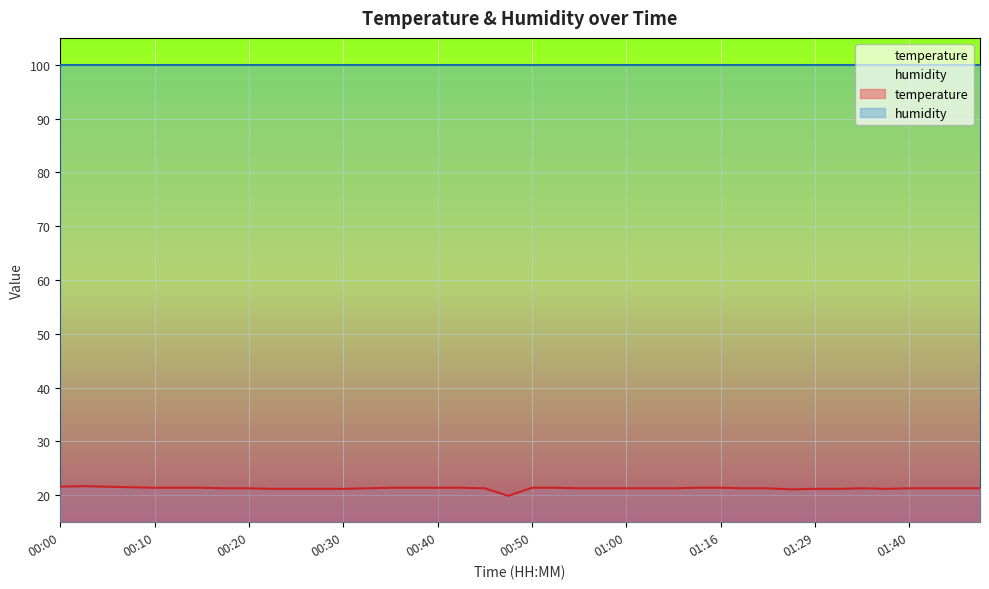

The chart shows a value of 21.6 at 00:00. True or false?

True